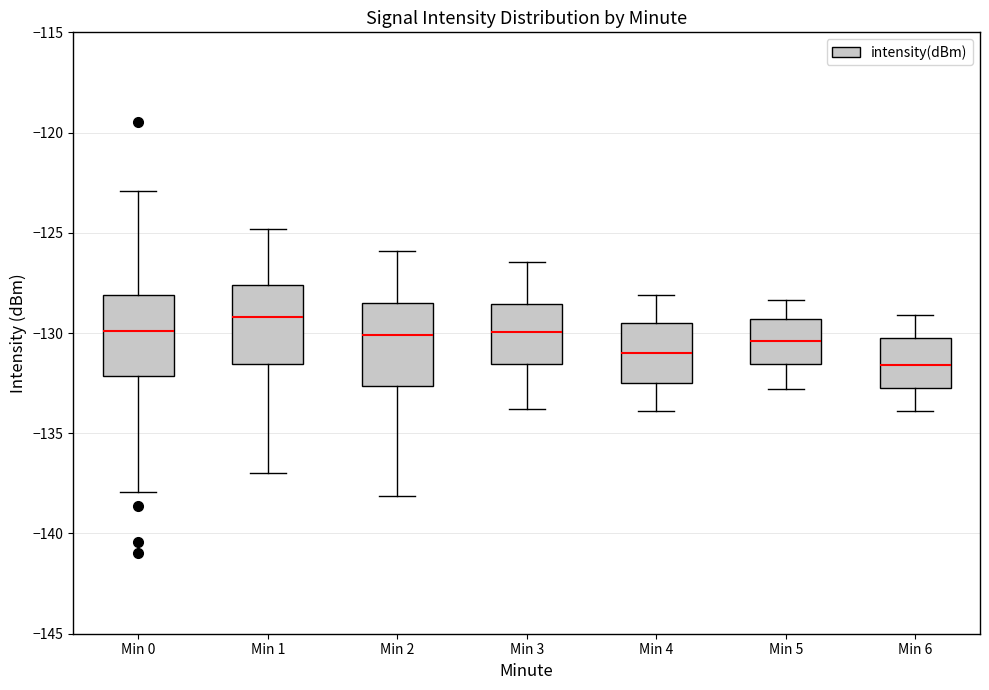

Reading left to right, transcribe this box plot: for each box, give where its median line is, the range the box spans, and where its two whiskers end, as read against the y-axis. The values are not printed on the chart, so give them approximately, as read against the axis.

Min 0: median -130.0, box -132.0 to -128.0, whiskers -138.0 to -123.0
Min 1: median -129.0, box -131.5 to -127.5, whiskers -137.0 to -125.0
Min 2: median -130.0, box -132.5 to -128.5, whiskers -138.0 to -126.0
Min 3: median -130.0, box -131.5 to -128.5, whiskers -134.0 to -126.5
Min 4: median -131.0, box -132.5 to -129.5, whiskers -134.0 to -128.0
Min 5: median -130.5, box -131.5 to -129.5, whiskers -133.0 to -128.5
Min 6: median -131.5, box -133.0 to -130.5, whiskers -134.0 to -129.0